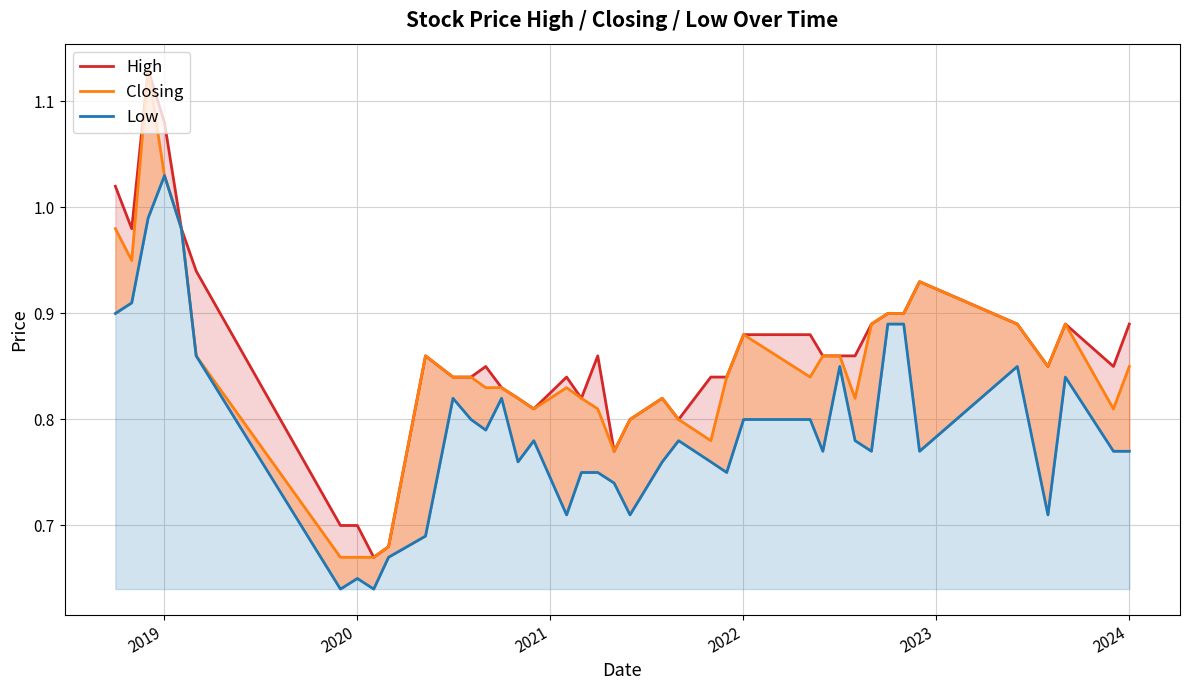

What are all the series names shown in the legend?

High, Closing, Low